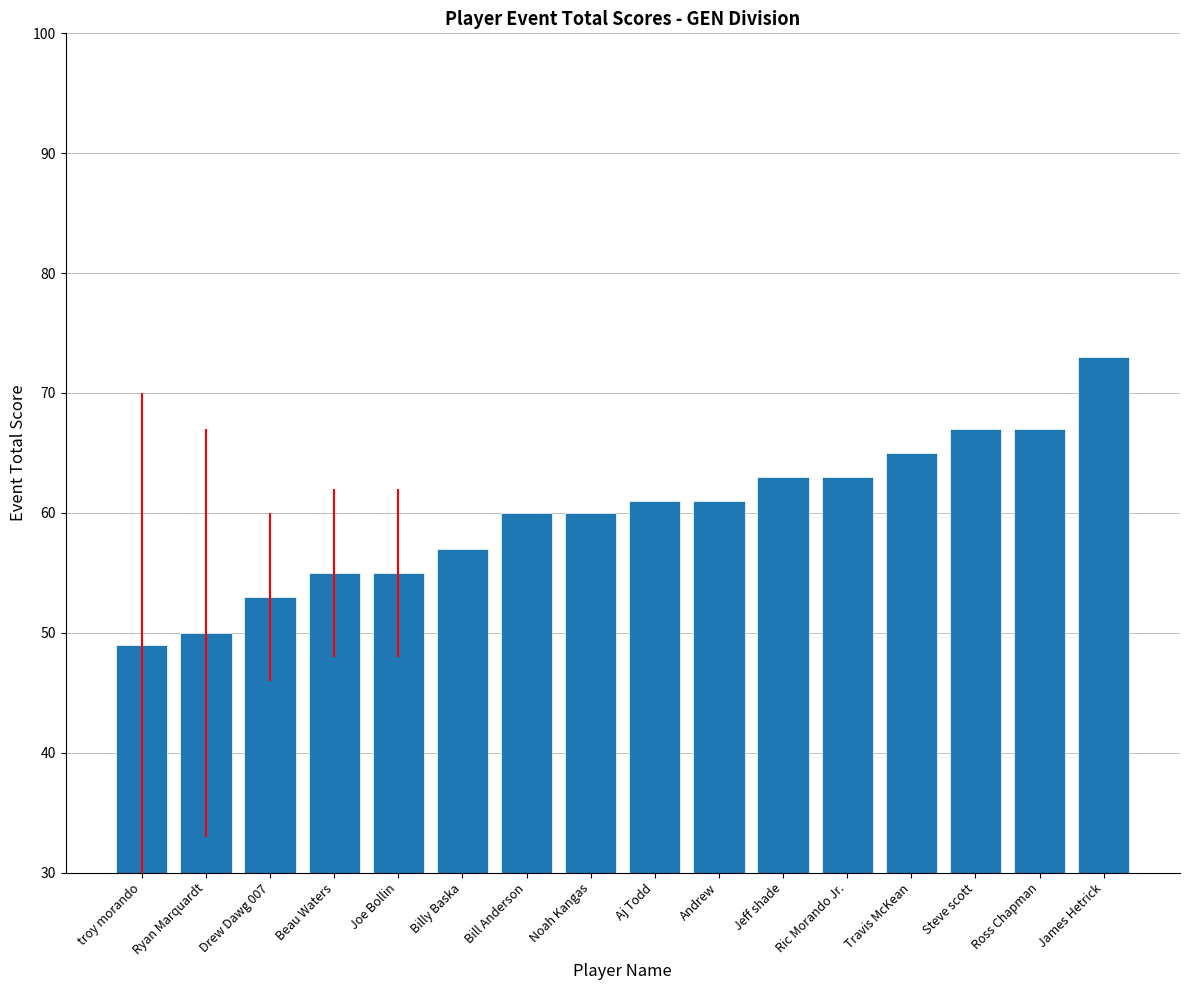

What is the value of the 10th bar from the left?

61